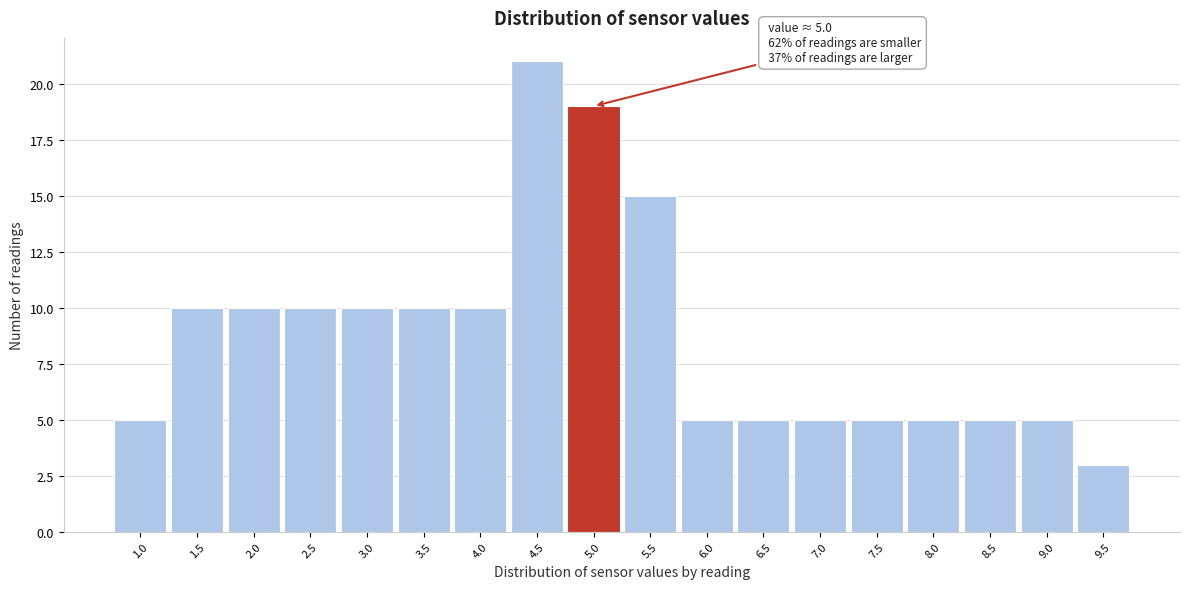

Which range on the x-axis has the tallest bar?

4.25 to 4.75